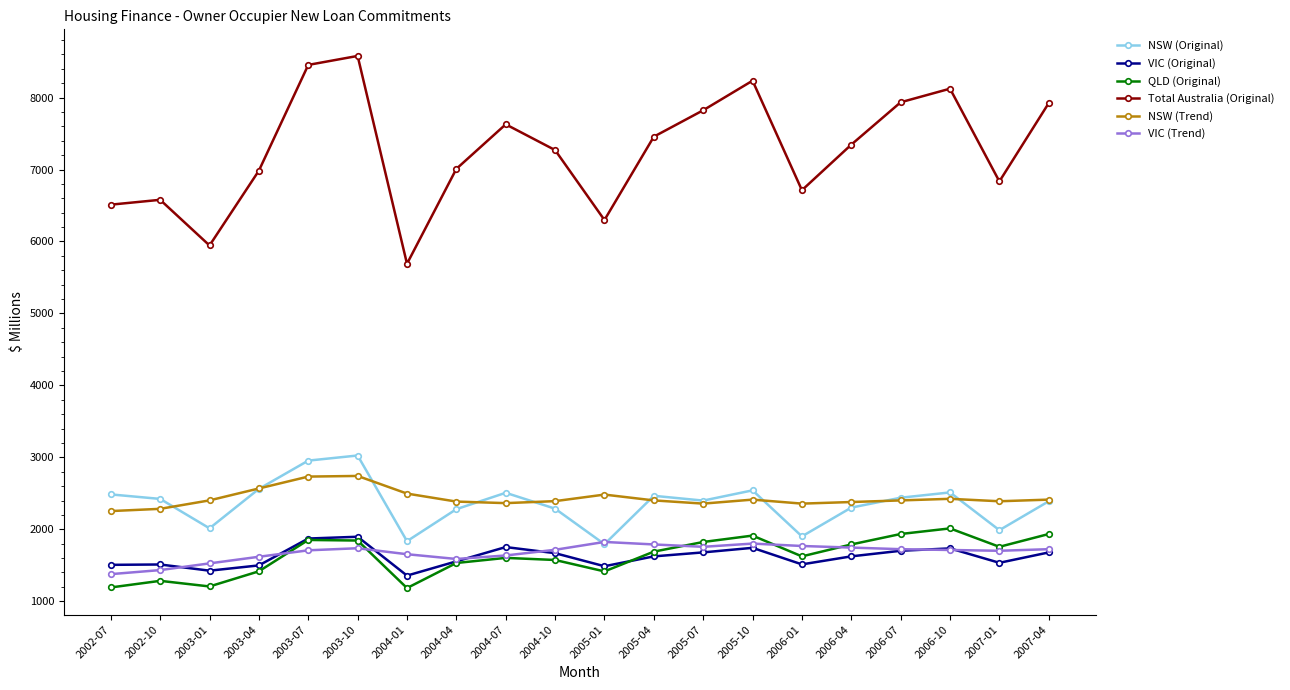

What are all the series names shown in the legend?

NSW (Original), VIC (Original), QLD (Original), Total Australia (Original), NSW (Trend), VIC (Trend)